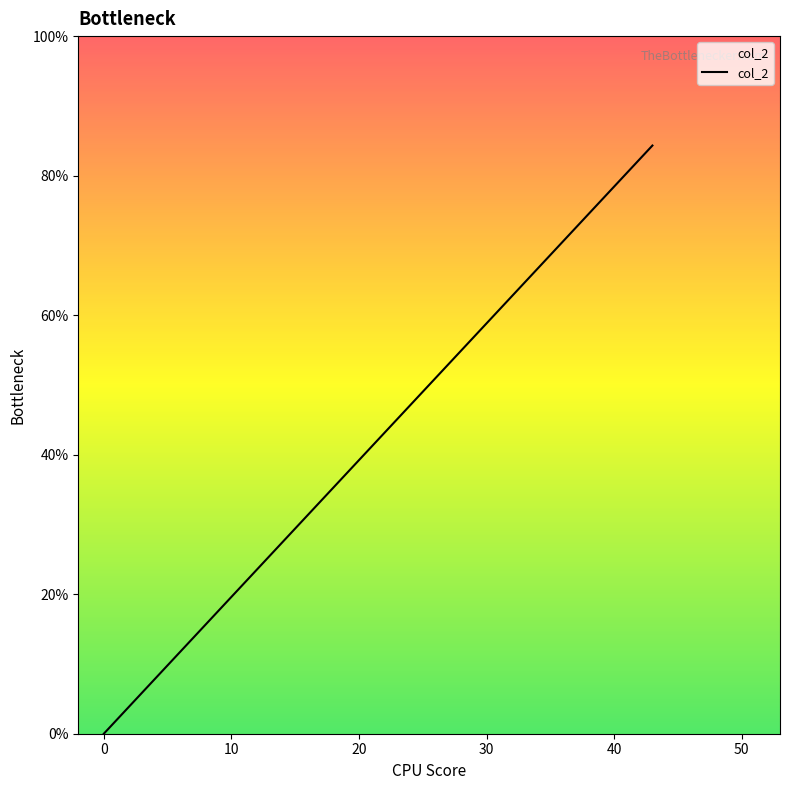

True or false: there are more than 2 points higher than both neighbors.

False